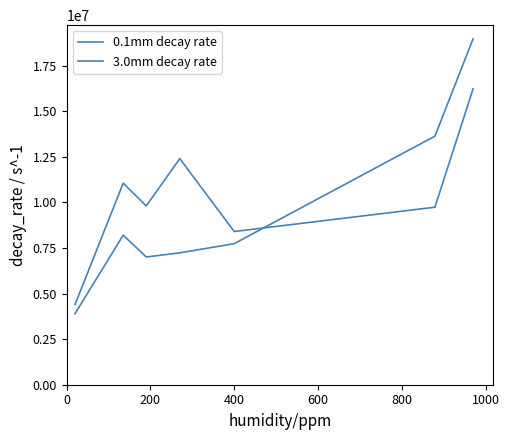

Is this an area chart (filled region under the line)?

No